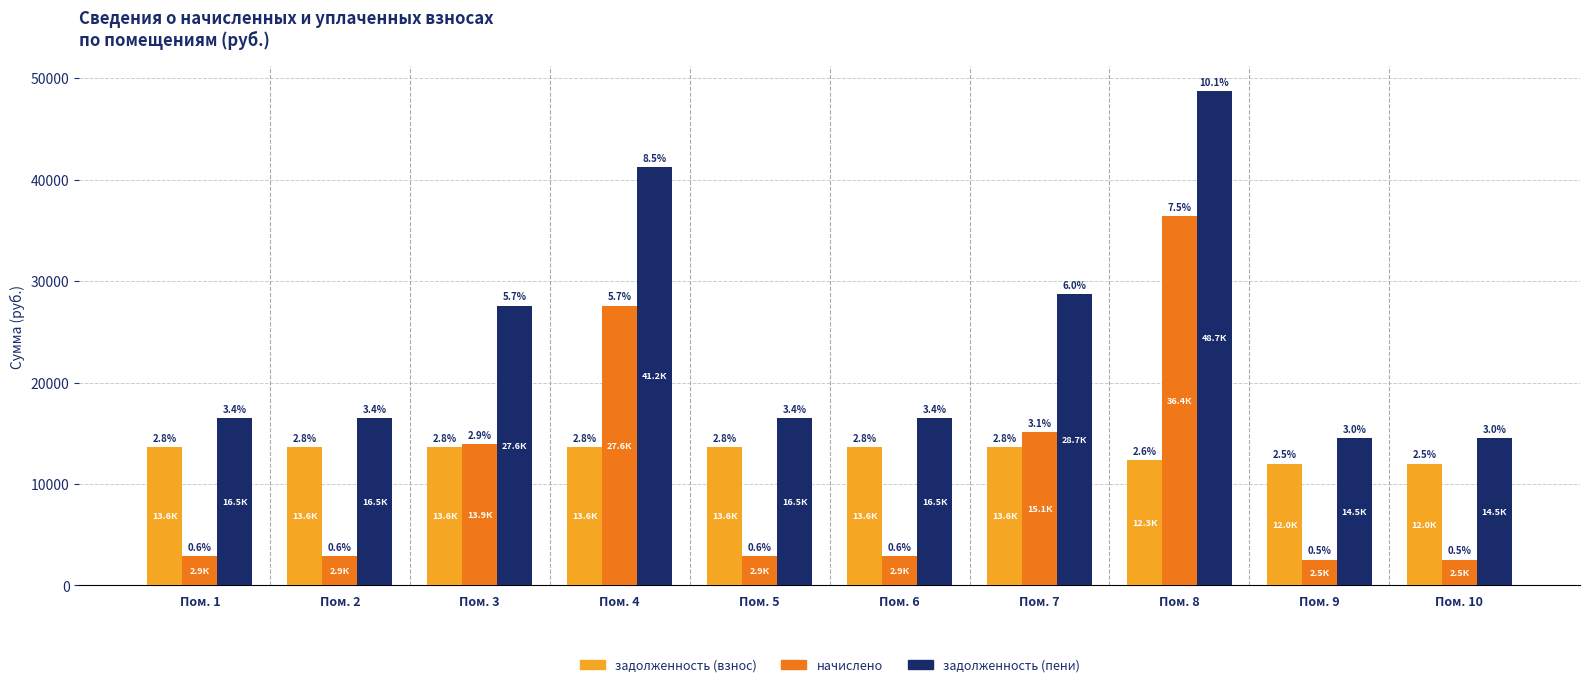

How many bars are there in each group?

3